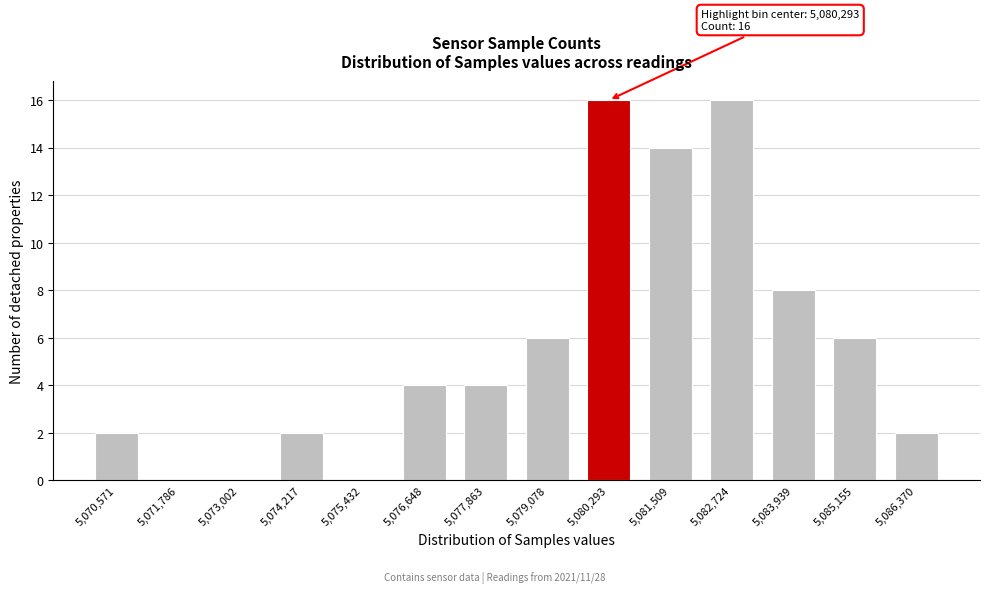

Reading left to right, transcribe all the data shown in this chart.

5,070,571=2	5,071,786=0	5,073,002=0	5,074,217=2	5,075,432=0	5,076,648=4	5,077,863=4	5,079,078=6	5,080,293=16	5,081,509=14	5,082,724=16	5,083,939=8	5,085,155=6	5,086,370=2